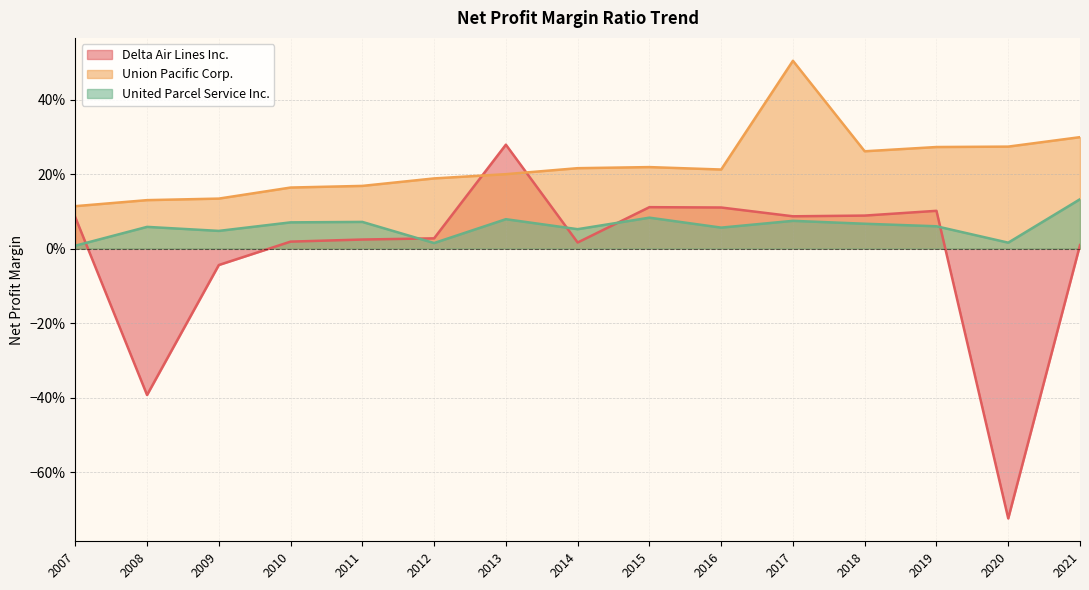

Which series has the widest spread of values?

Delta Air Lines Inc.